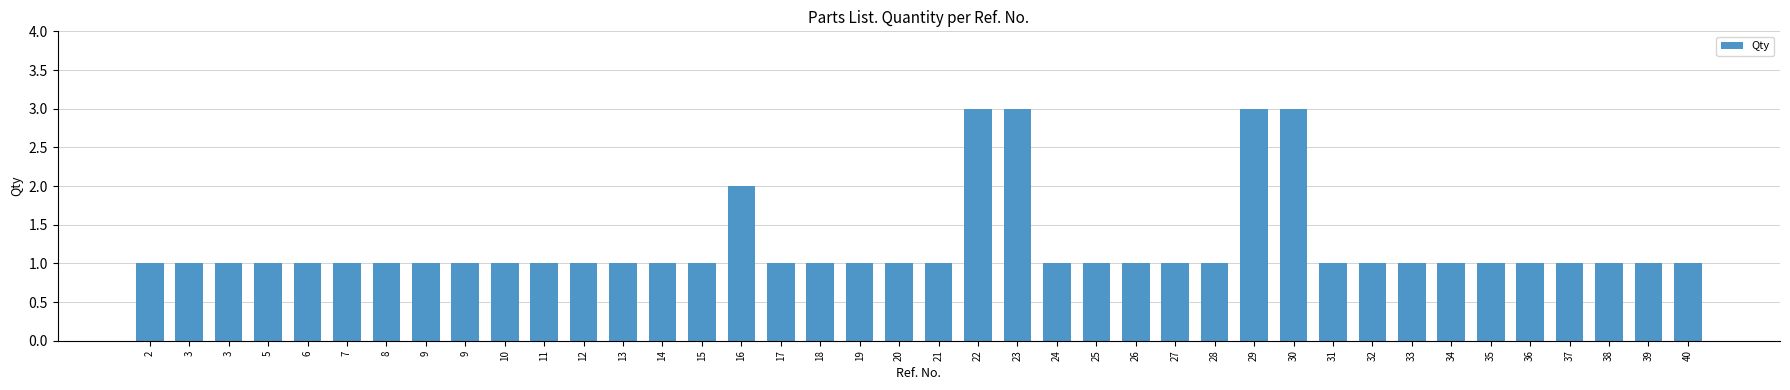

Does the chart contain stacked bars?

No